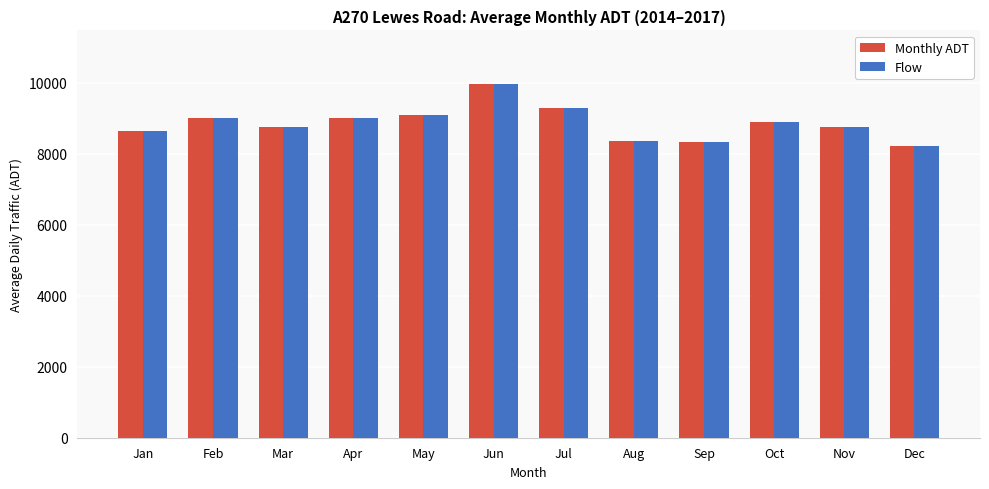

Which category has the highest value in the Monthly ADT series?

Jun